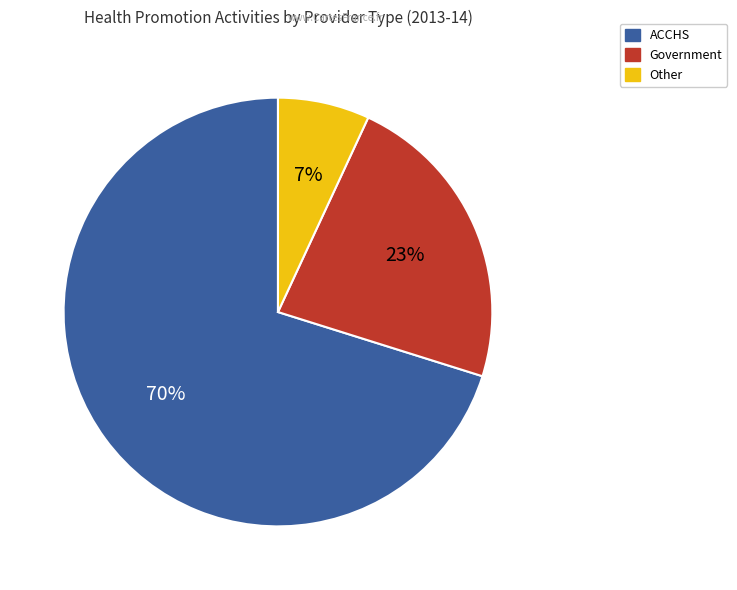

To the nearest percent, what is the difference between the largest and smallest slice percentages?

63%